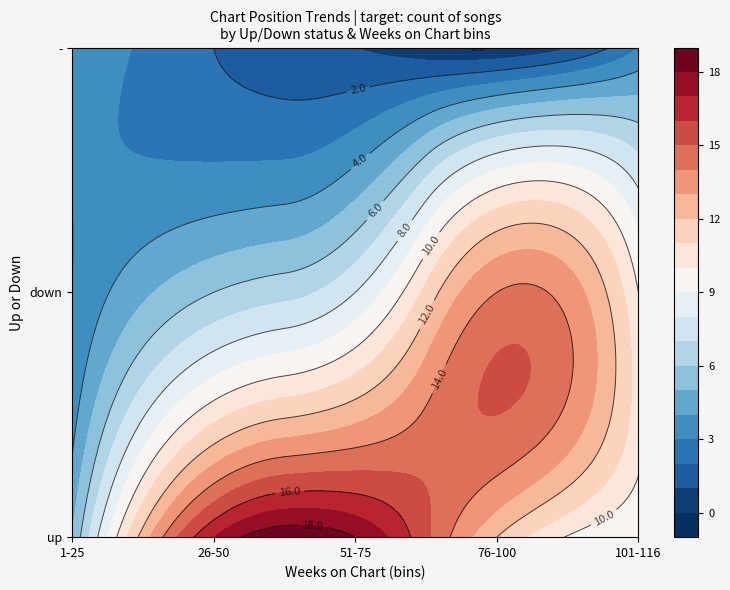

Which category has the lowest value across all series?

76-100